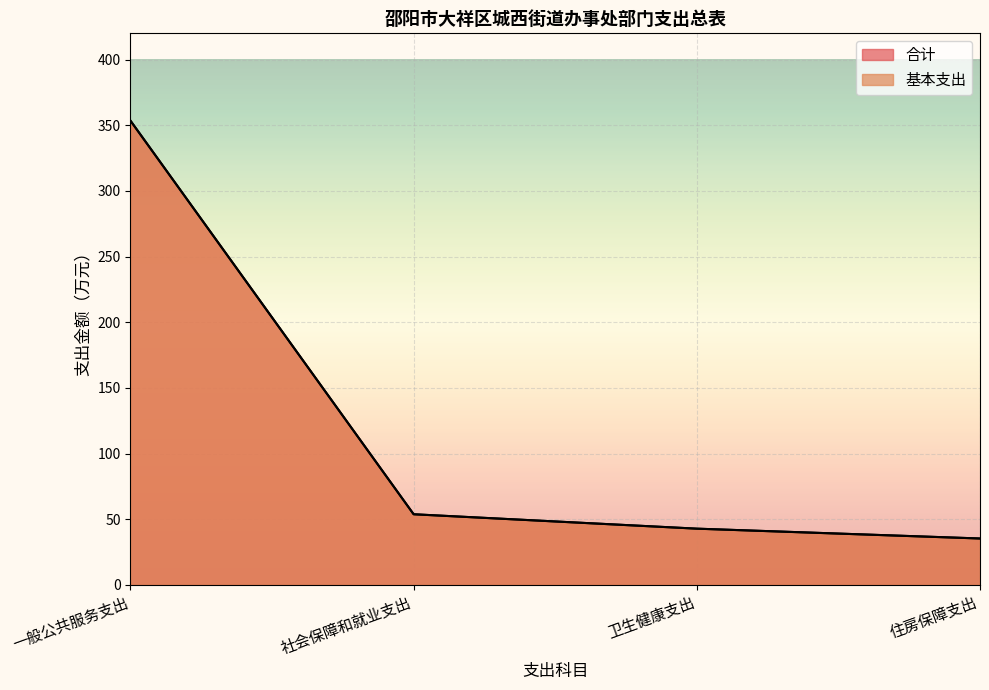

Reading left to right, list all the values displayed in this chart.

合计: 一般公共服务支出=353.5	社会保障和就业支出=53.7	卫生健康支出=42.8	住房保障支出=35.3
基本支出: 一般公共服务支出=353.5	社会保障和就业支出=53.7	卫生健康支出=42.8	住房保障支出=35.3